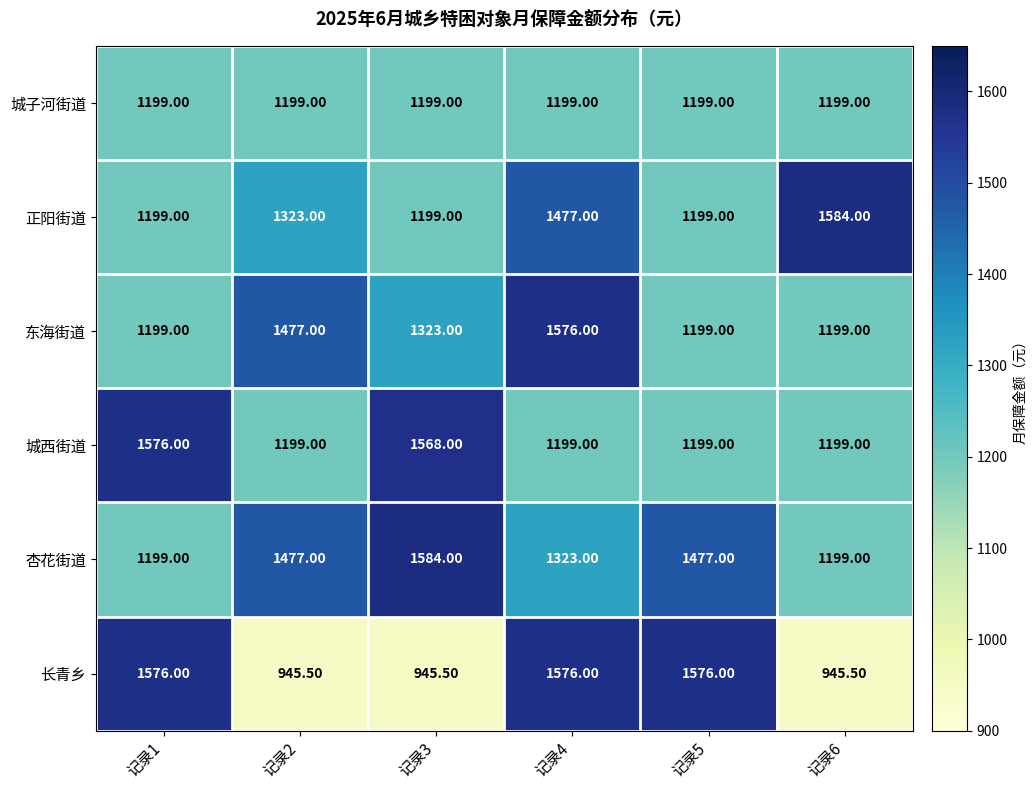

How many distinct data groups are displayed?

6